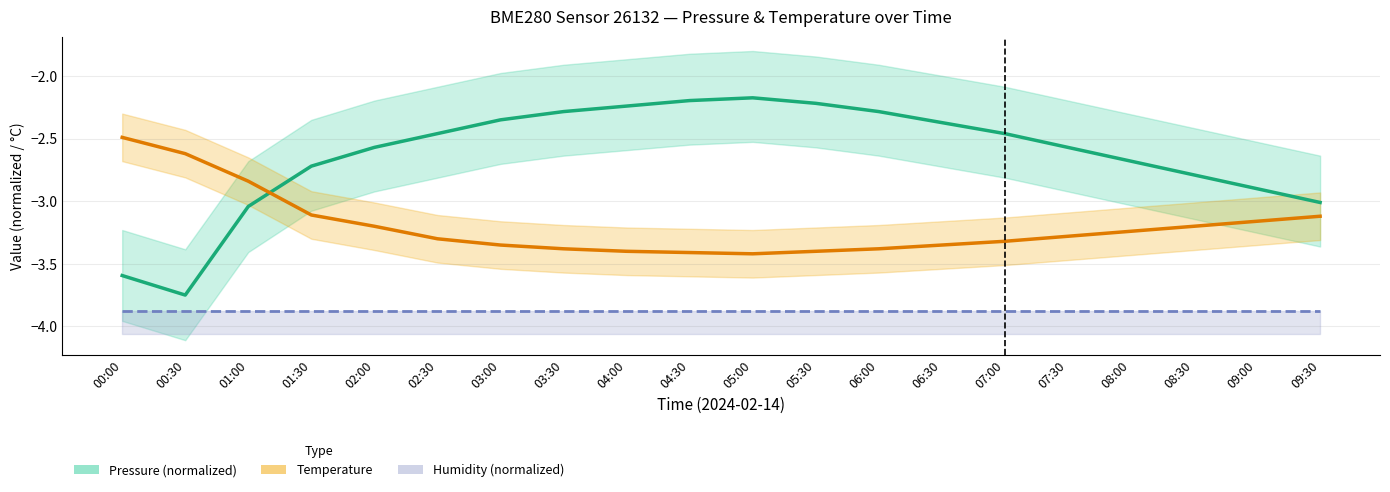

What is the maximum value shown in the chart?

-2.2